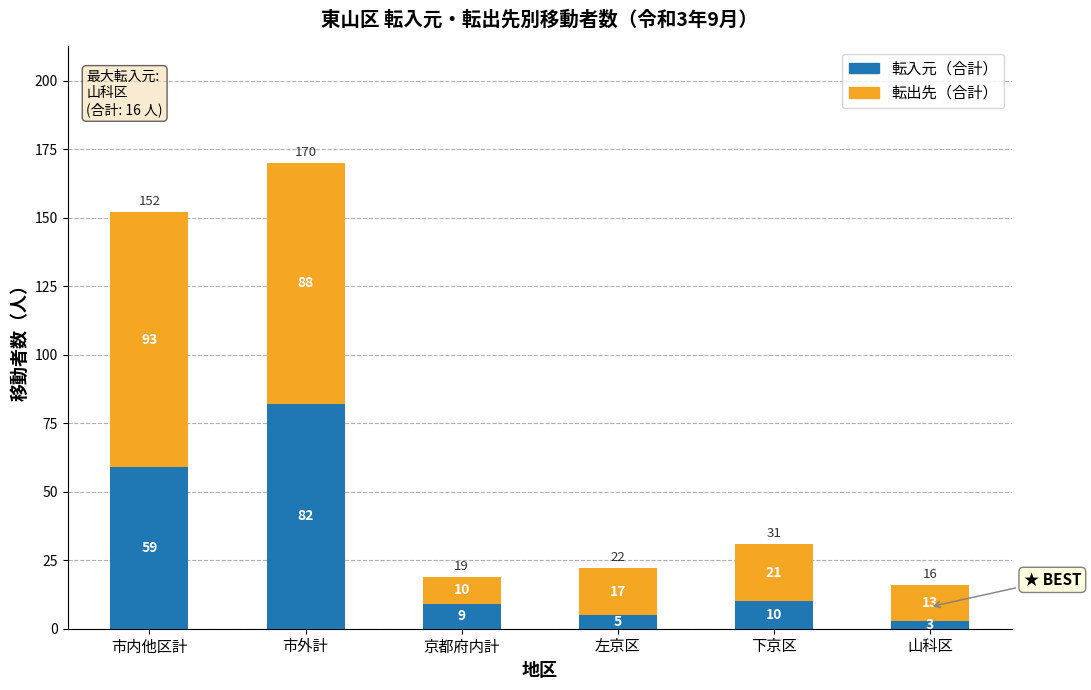

What are all the series names shown in the legend?

転入元（合計）, 転出先（合計）